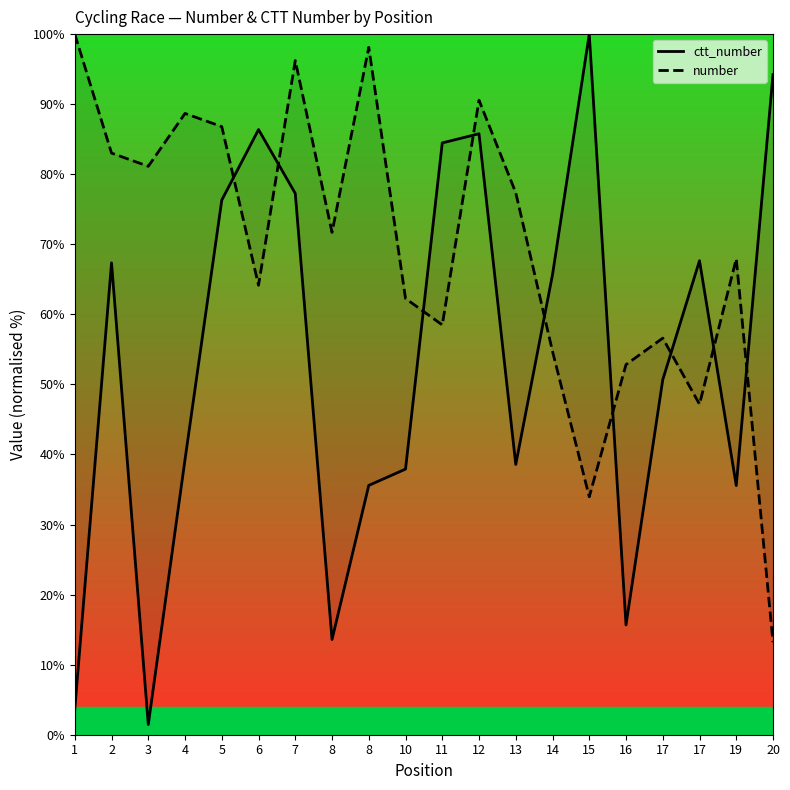

Reading left to right, extract all data points from this chart.

ctt_number: 1=3.6	2=67.3	3=1.4	4=39.3	5=76.3	6=86.4	7=77.3	8=13.6	8=35.6	10=37.9	11=84.5	12=85.8	13=38.6	14=65.7	15=100.0	16=15.7	17=50.7	17=67.7	19=35.6	20=94.2
number: 1=100.0	2=83.0	3=81.1	4=88.7	5=86.8	6=64.2	7=96.2	8=71.7	8=98.1	10=62.3	11=58.5	12=90.6	13=77.4	14=54.7	15=34.0	16=52.8	17=56.6	17=47.2	19=67.9	20=13.2